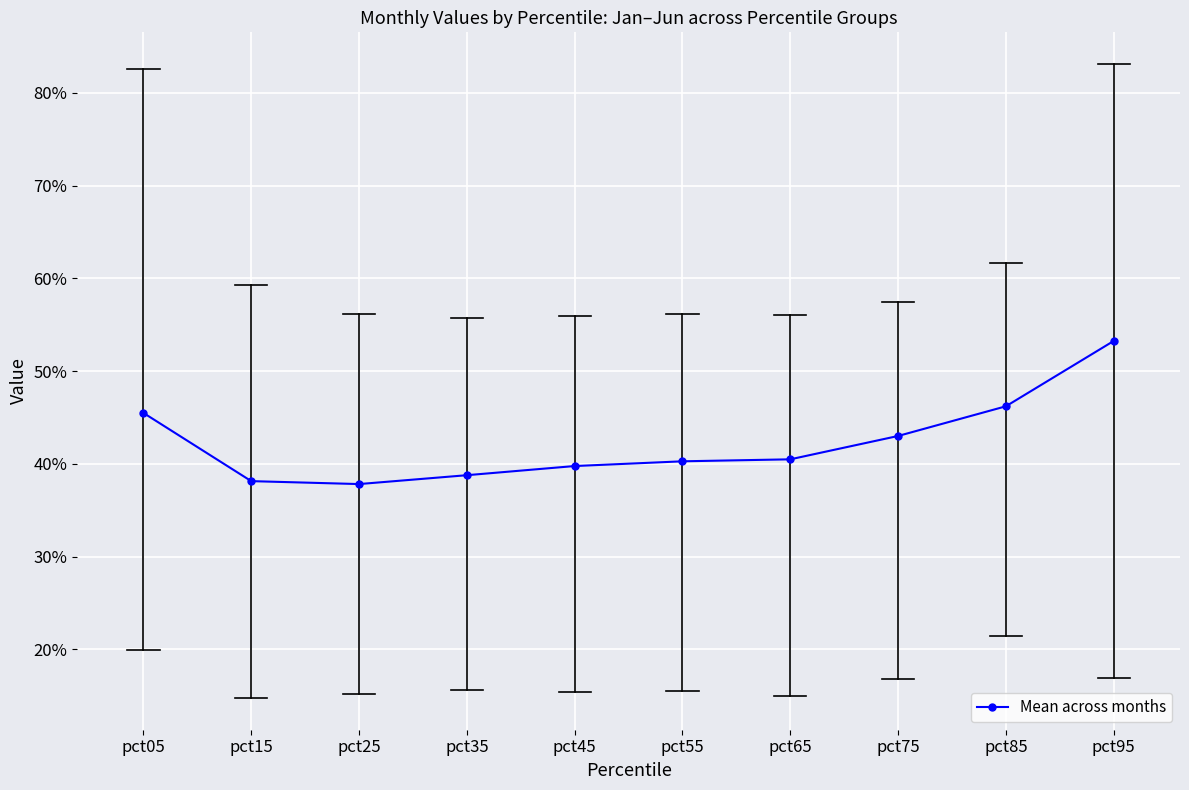

The chart shows a value of 0.7 at pct95. True or false?

False